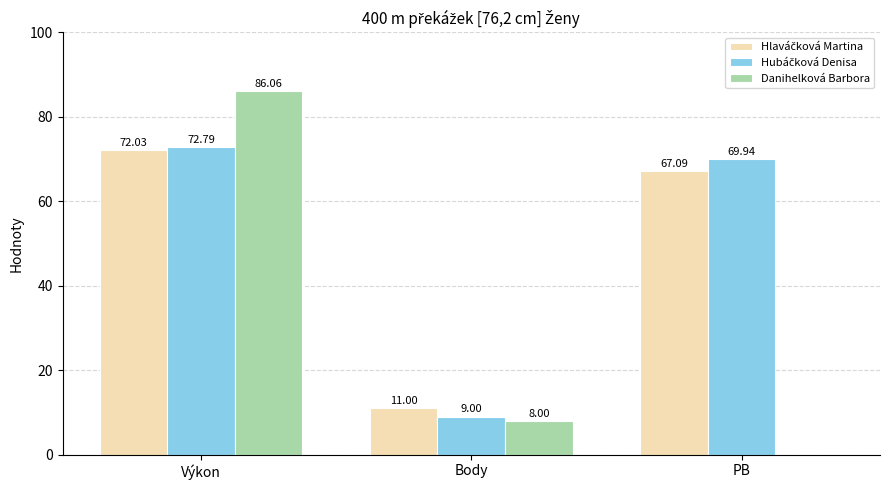

At which category is the sum across all series the highest?

Výkon